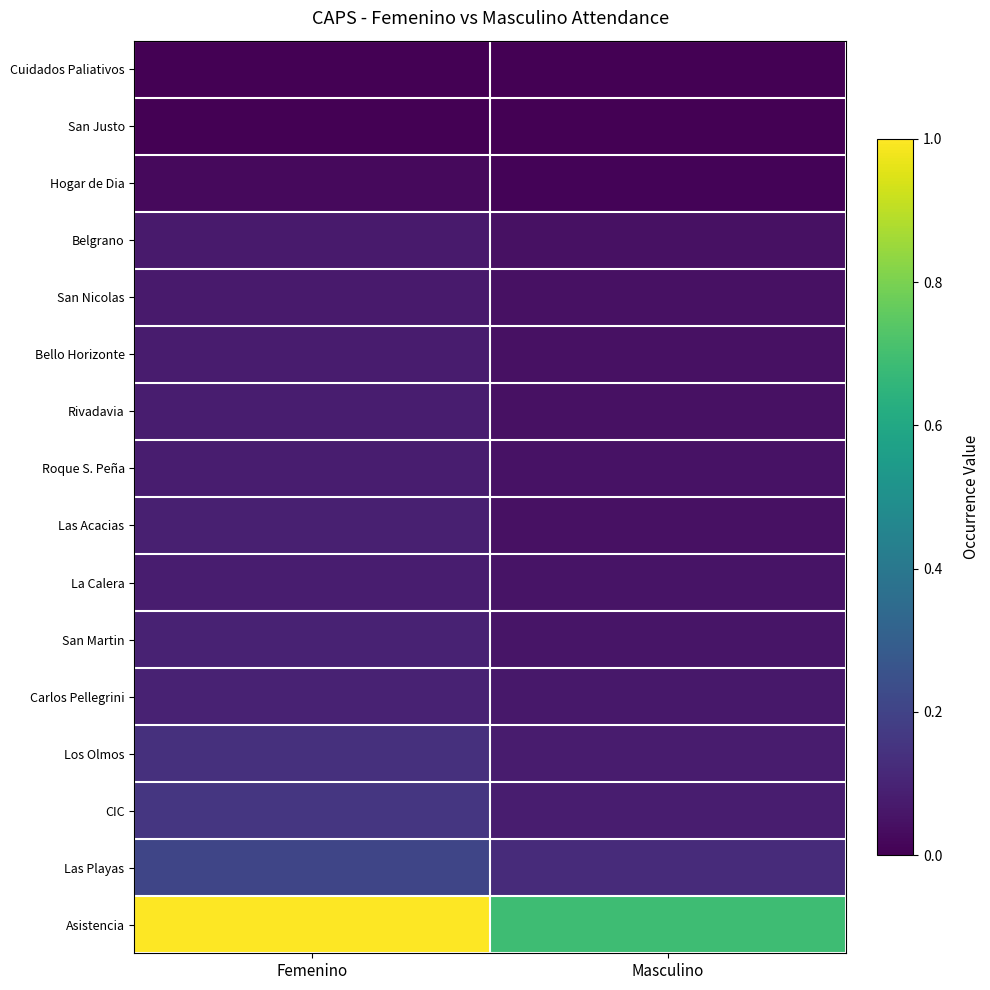

Reading left to right, transcribe all the data shown in this chart.

Cuidados Paliativos: Femenino=0.0	Masculino=0.0
San Justo: Femenino=0.0	Masculino=0.0
Hogar de Dia: Femenino=0.0	Masculino=0.0
Belgrano: Femenino=0.1	Masculino=0.0
San Nicolas: Femenino=0.1	Masculino=0.0
Bello Horizonte: Femenino=0.1	Masculino=0.0
Rivadavia: Femenino=0.1	Masculino=0.0
Roque S. Peña: Femenino=0.1	Masculino=0.1
Las Acacias: Femenino=0.1	Masculino=0.0
La Calera: Femenino=0.1	Masculino=0.1
San Martin: Femenino=0.1	Masculino=0.1
Carlos Pellegrini: Femenino=0.1	Masculino=0.1
Los Olmos: Femenino=0.1	Masculino=0.1
CIC: Femenino=0.2	Masculino=0.1
Las Playas: Femenino=0.2	Masculino=0.1
Asistencia: Femenino=1.0	Masculino=0.7